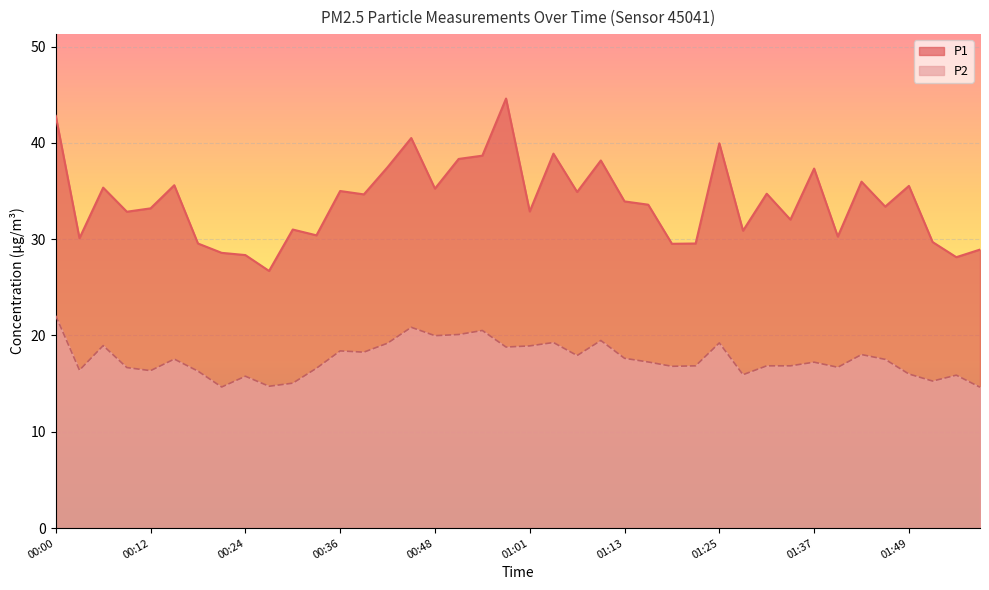

Rank the series by their maximum value, from highest to lowest.

P1, P2